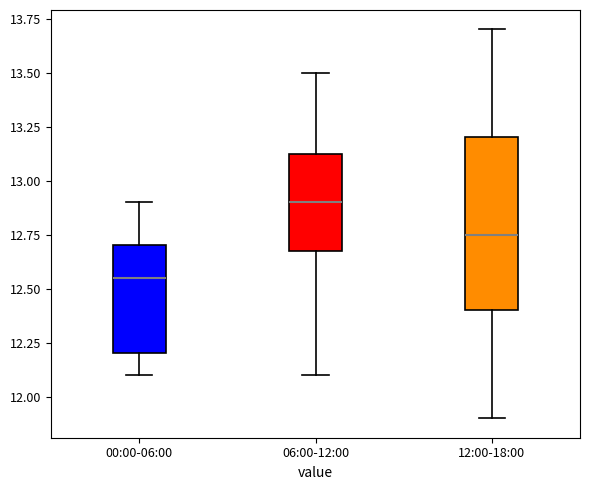

Which box has the highest median line?

06:00-12:00